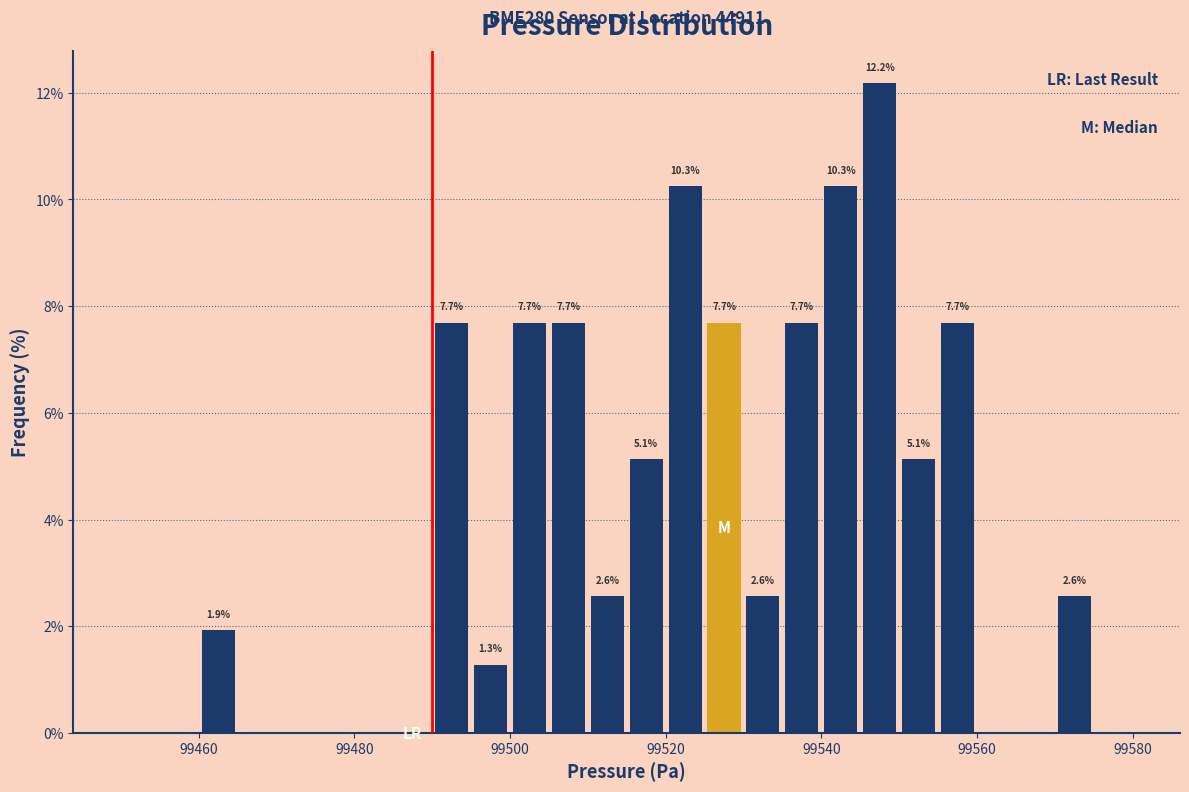

Read against the x-axis, roughly where is the centre of the tallest bar?

99548